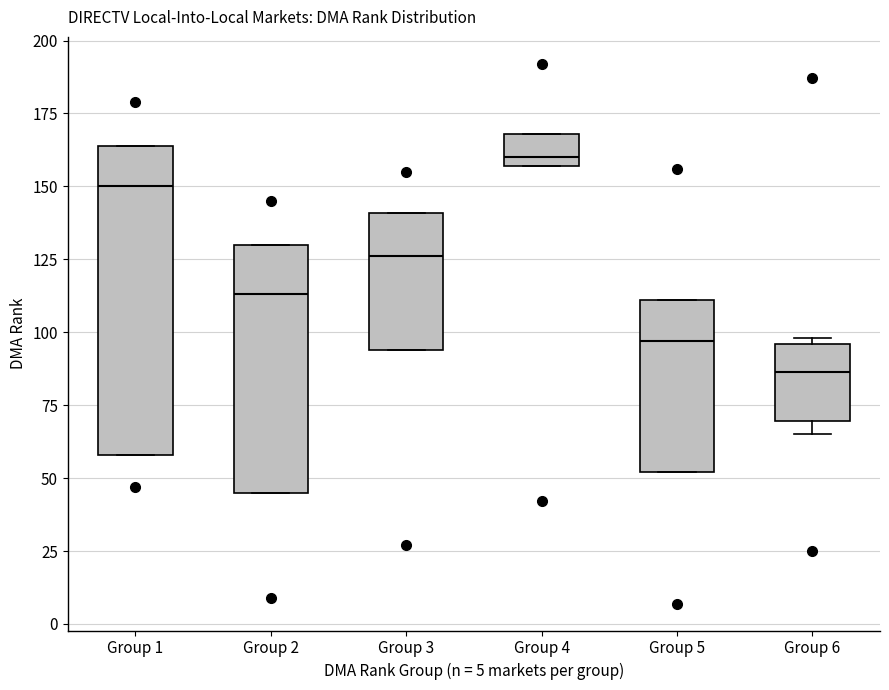

Which box has the lowest median line?

Group 6